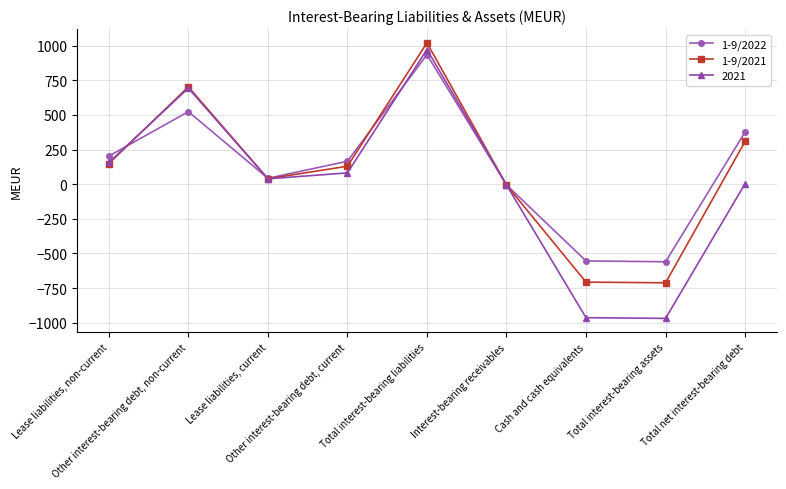

What is the total value across all series at Total interest-bearing assets?

-2241